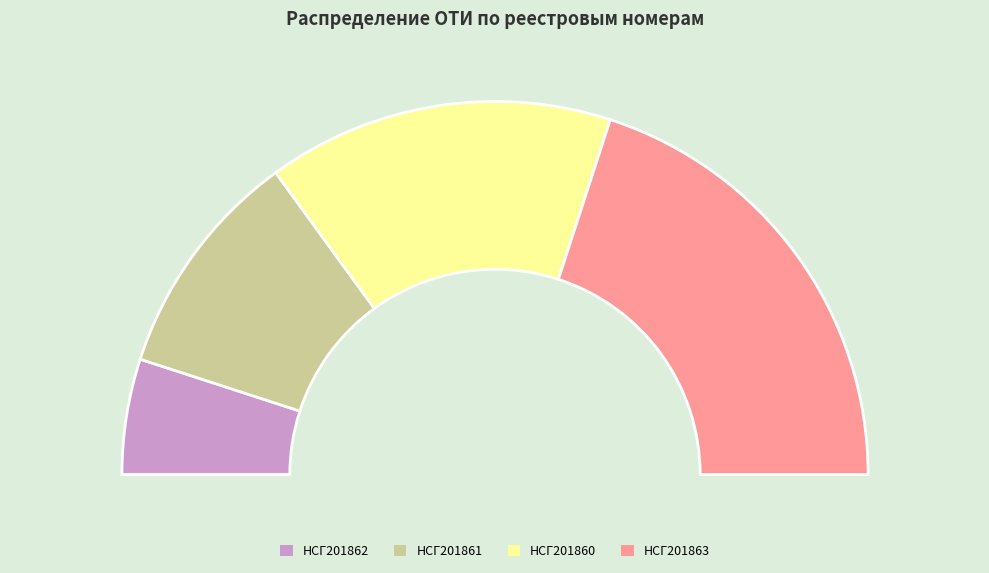

Which slice is the largest?

НСГ201863